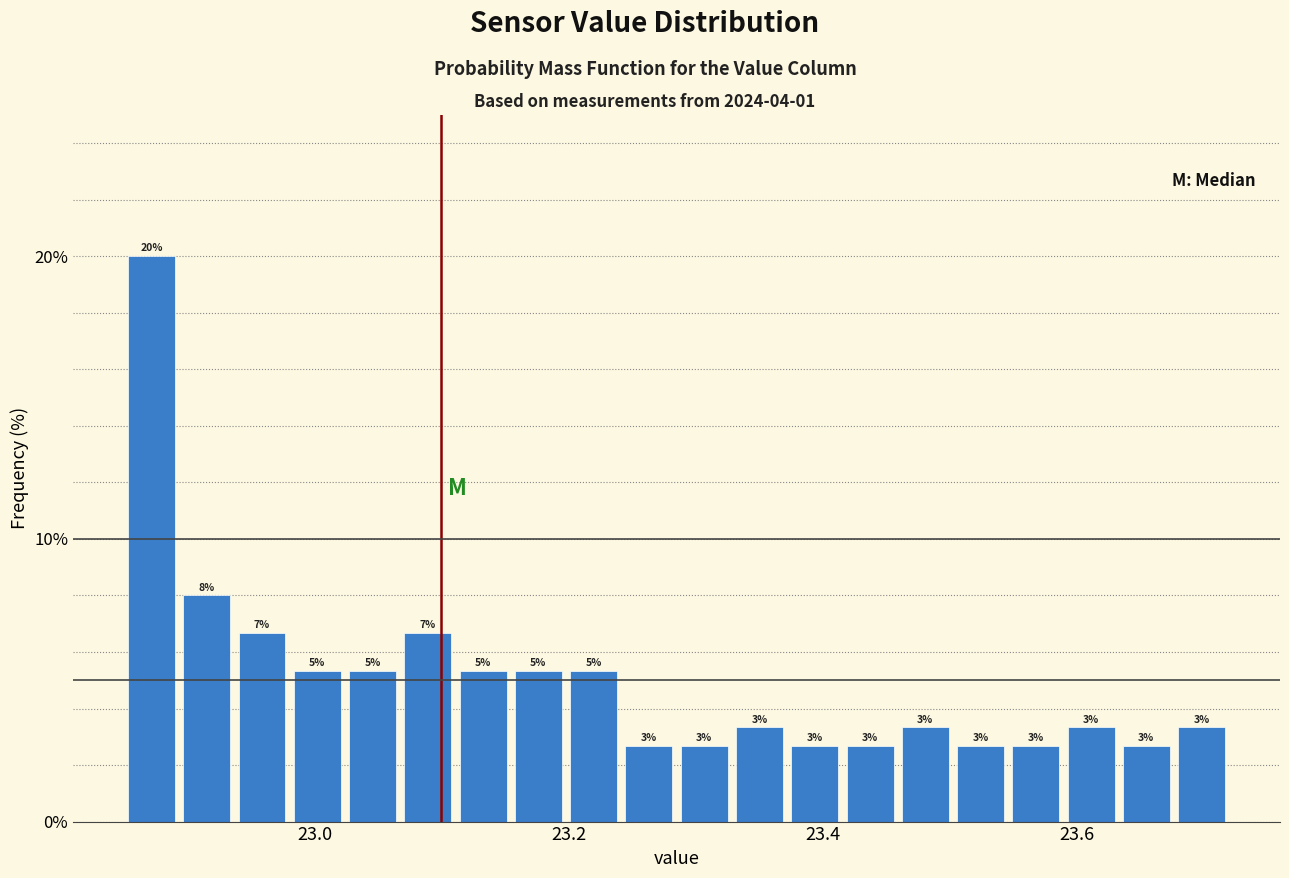

Around what value on the x-axis is the tallest bar? Give the approximate position of its centre, as read against the axis.

22.88